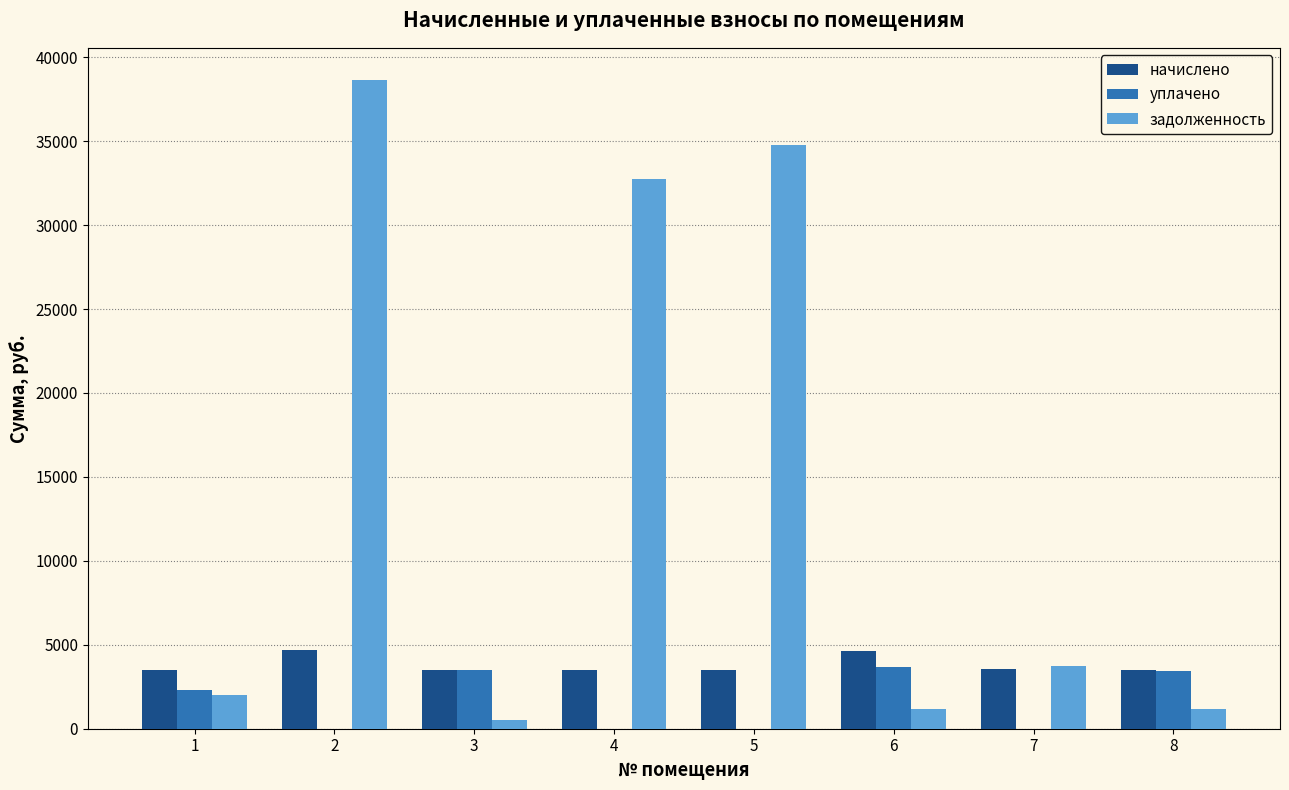

What is the total value across all series at 4?

36233.8